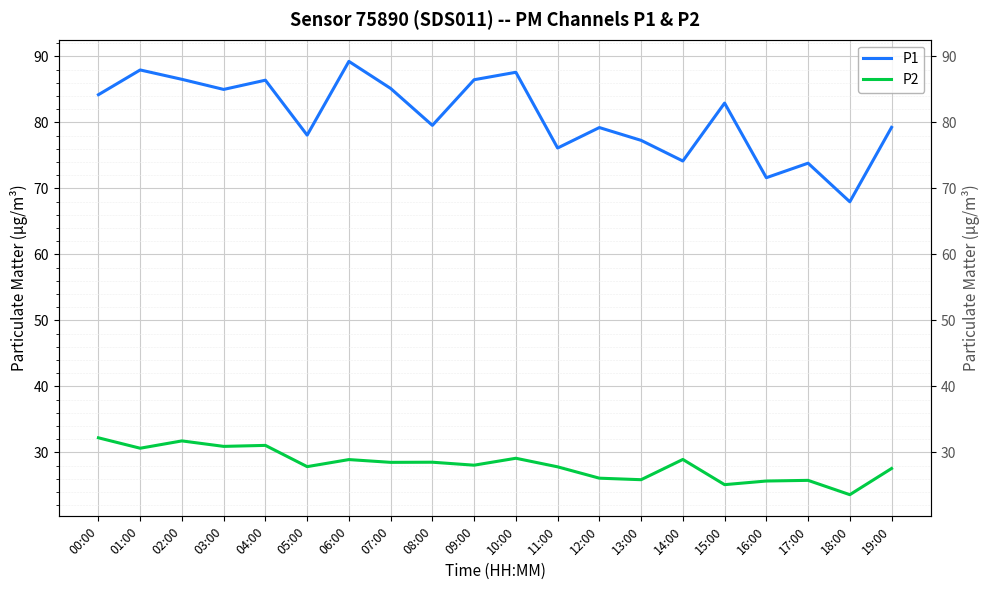

At which label is P2 closest to 27?

19:00